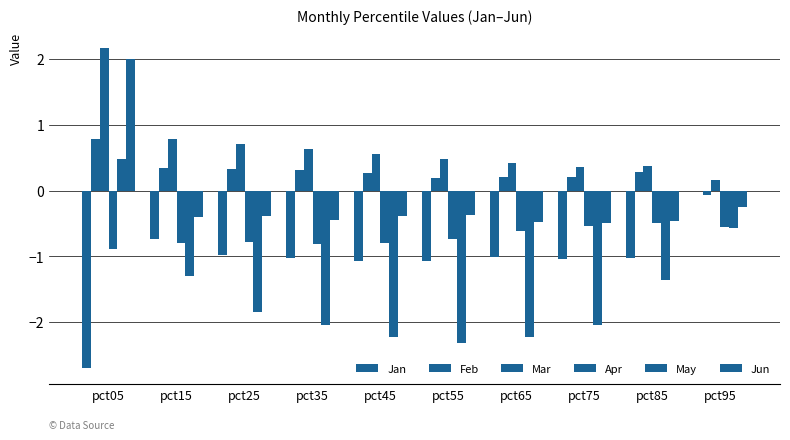

Which category has the lowest value across all series?

pct05